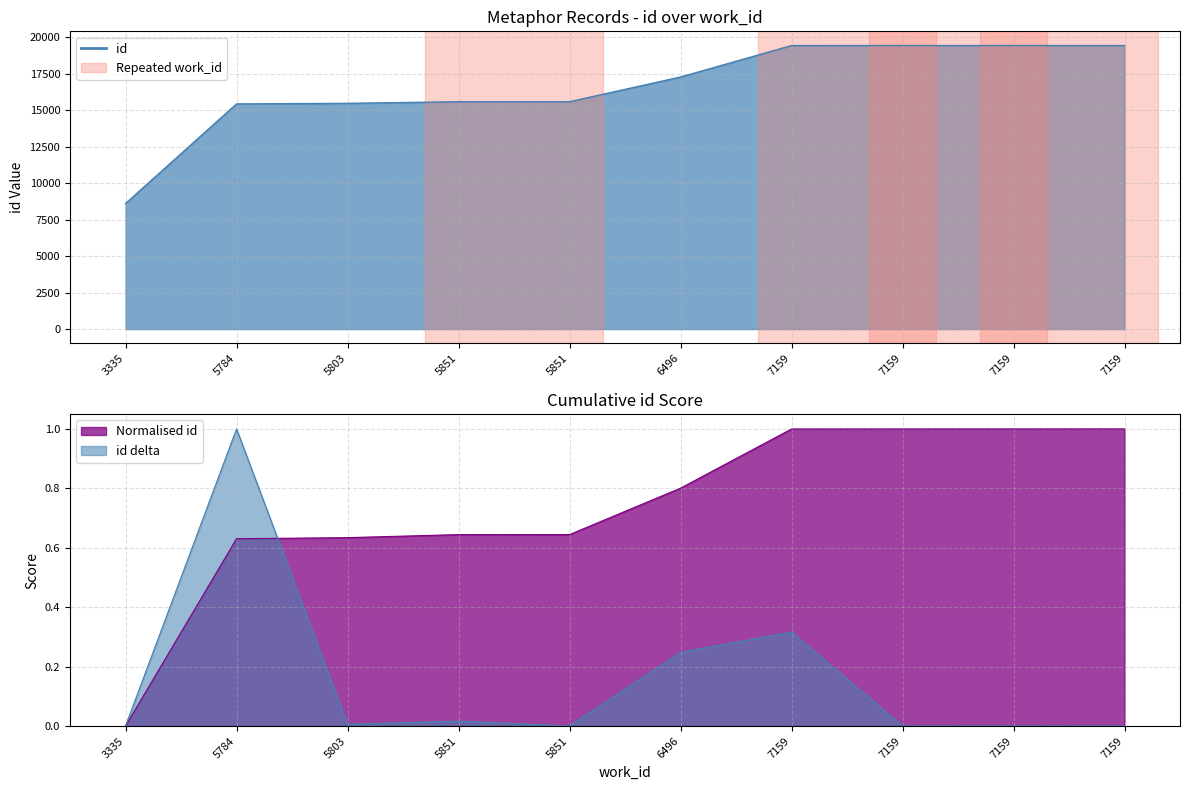

How many values are below 17275?

5